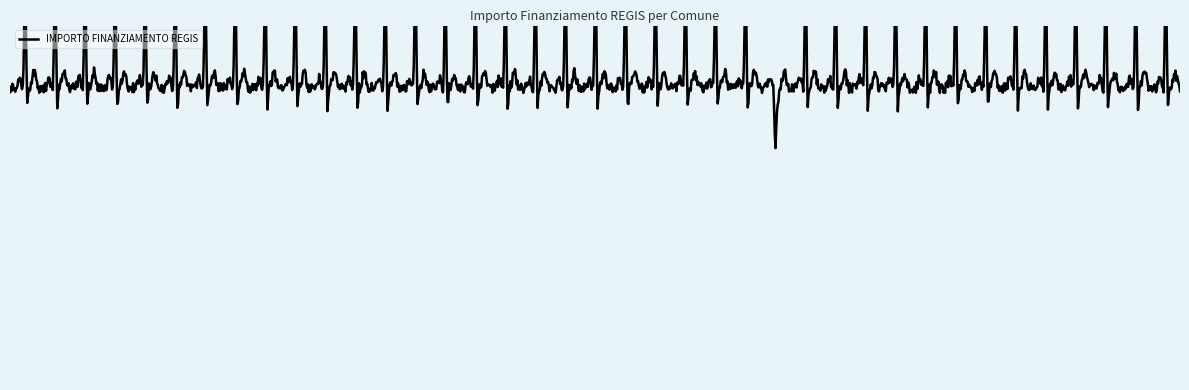

True or false: the data shows 87728 at SEGRATE.

False